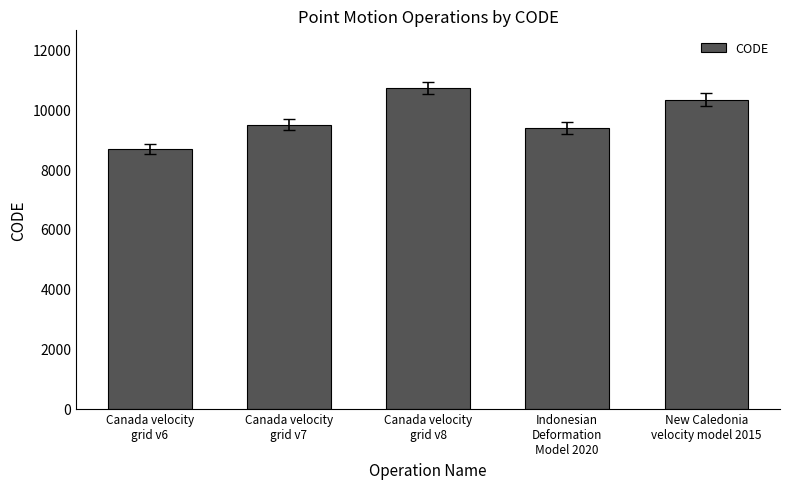

List the labels in order of value, smallest first.

Canada velocity
grid v6, Indonesian
Deformation
Model 2020, Canada velocity
grid v7, New Caledonia
velocity model 2015, Canada velocity
grid v8